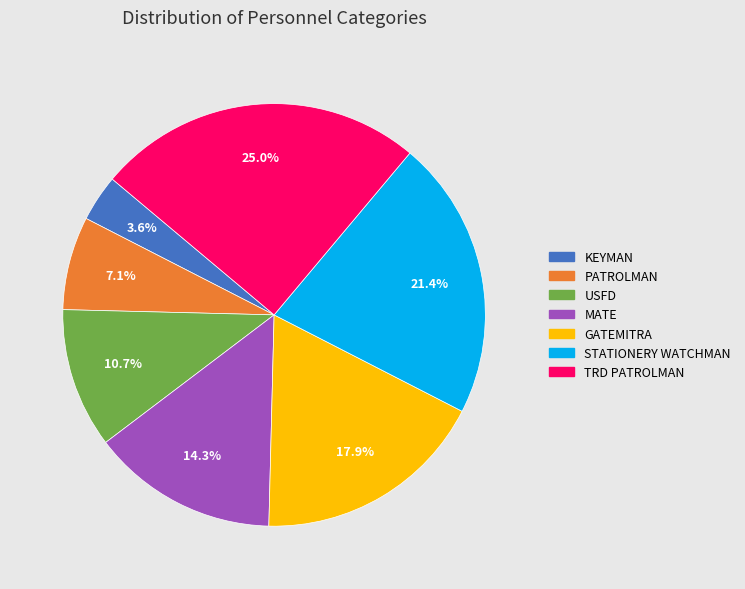

Is there any slice that represents more than half of the pie?

No